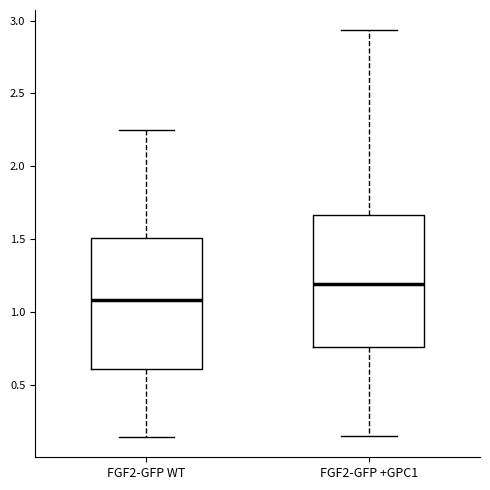

Which box's median line is the highest?

FGF2-GFP +GPC1